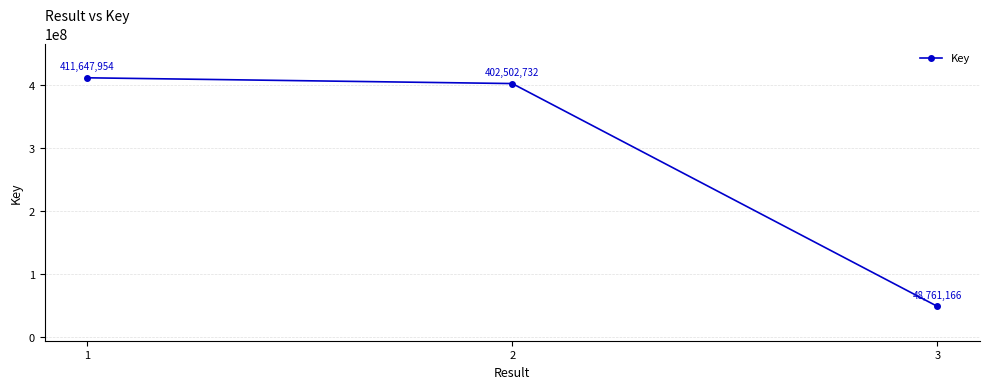

What is the difference between the values at 3 and 1?

362886788